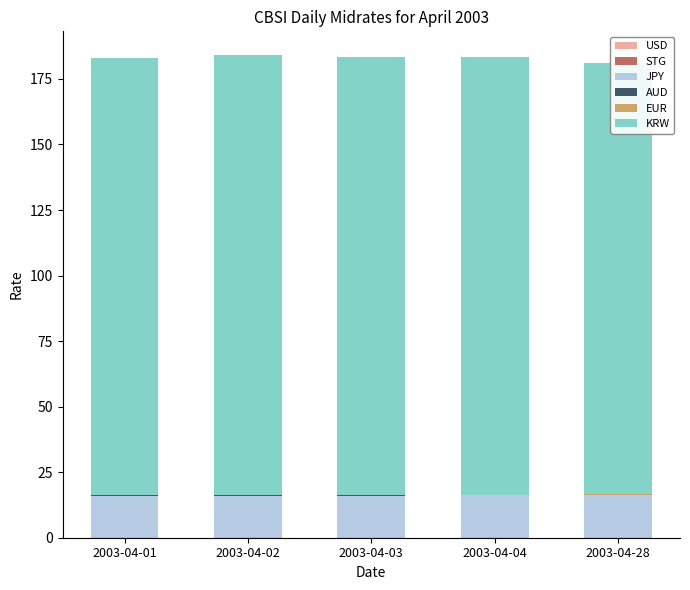

How many bars are there in each group?

6